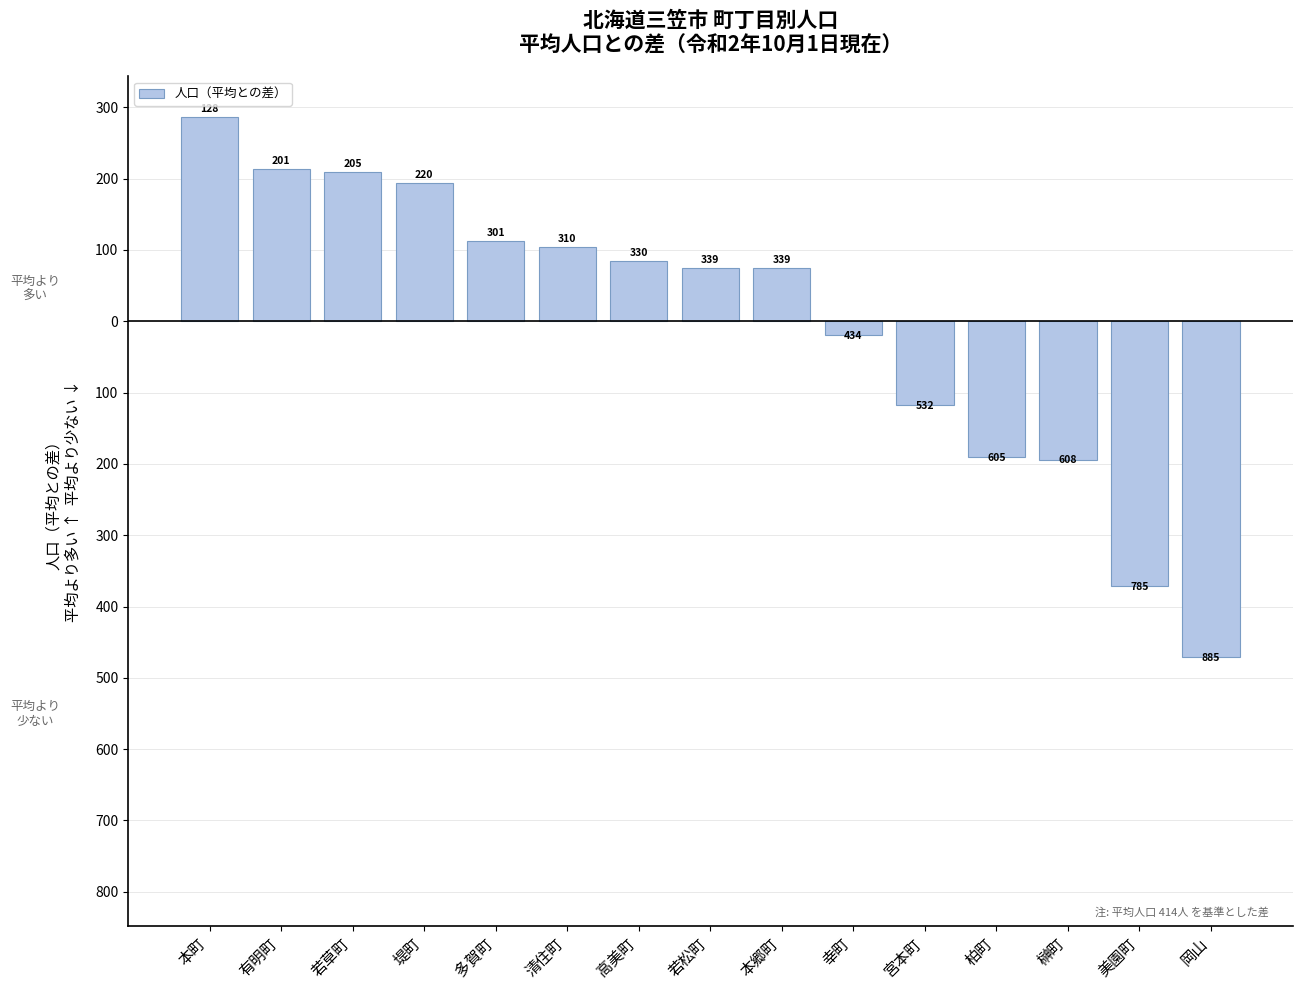

List the labels in order of value, smallest first.

本町, 有明町, 若草町, 堤町, 多賀町, 清住町, 高美町, 若松町, 本郷町, 幸町, 宮本町, 柏町, 榊町, 美園町, 岡山